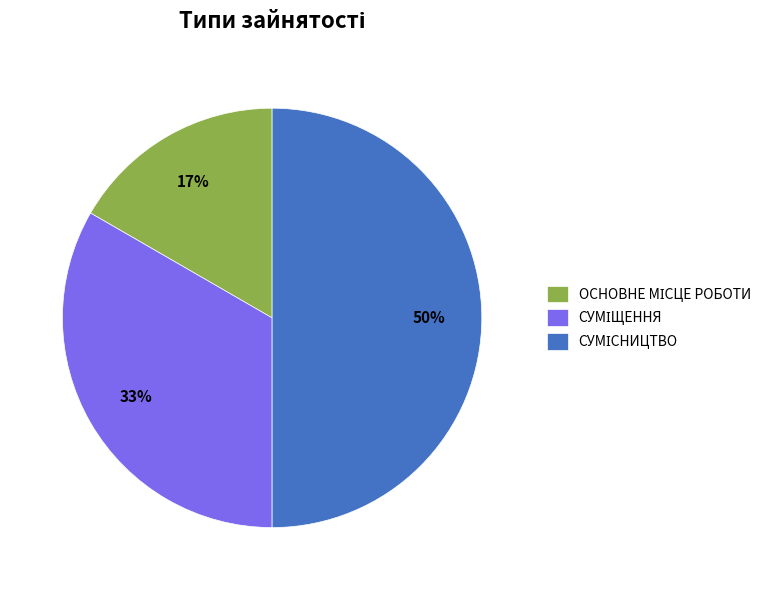

Count the number of slices in the pie.

3